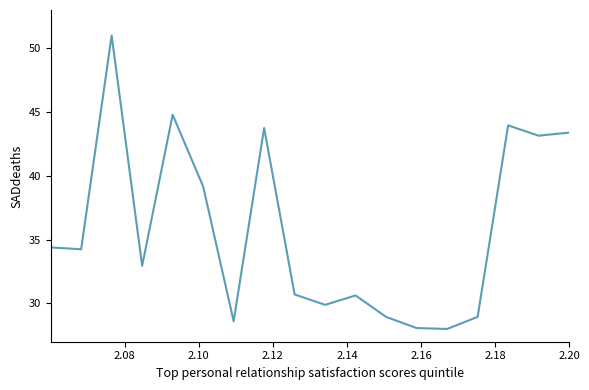

What is the greatest value displayed?

51.0